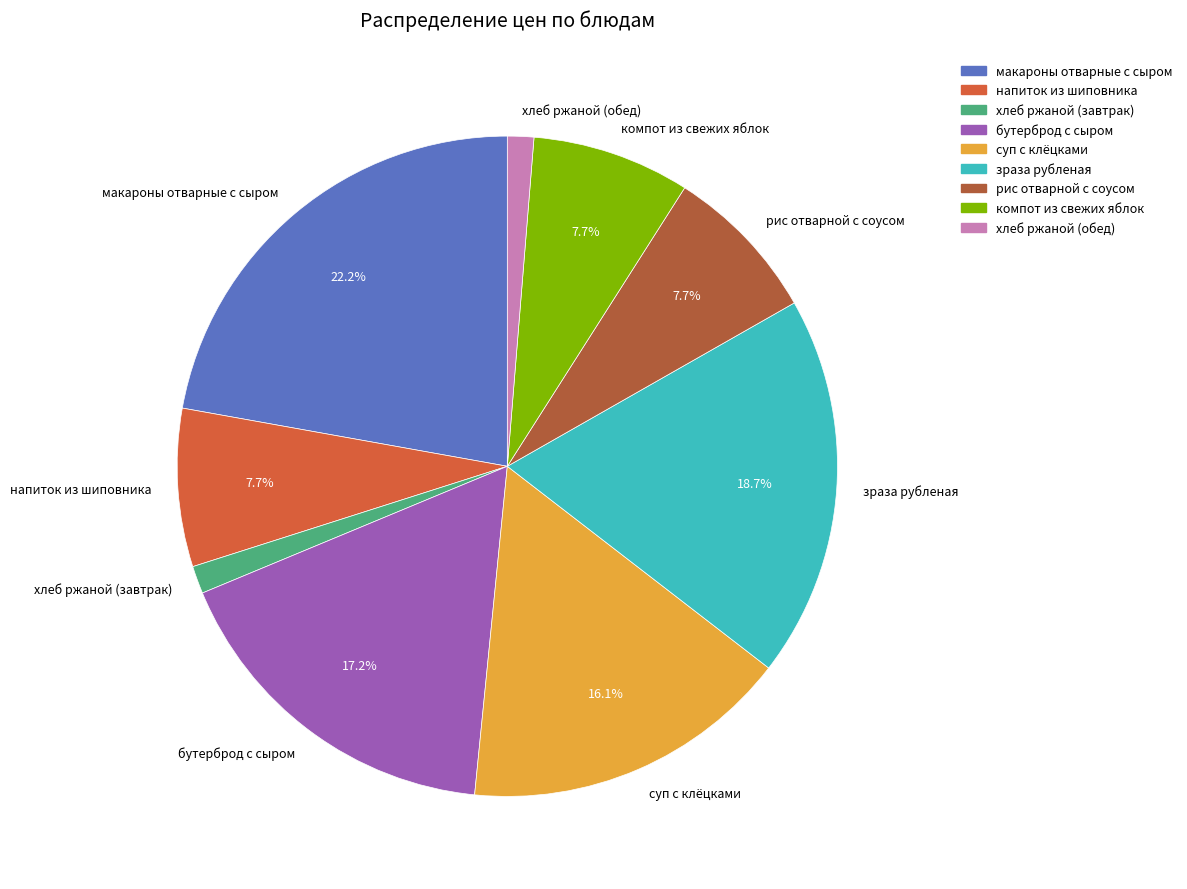

Which slice is the largest?

макароны отварные с сыром